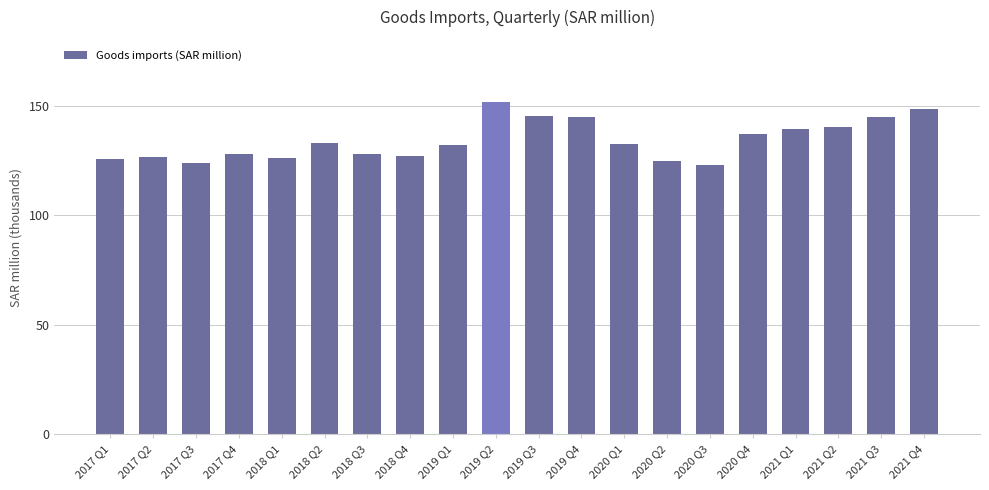

What is the label of the 20th bar from the left?

2021 Q4